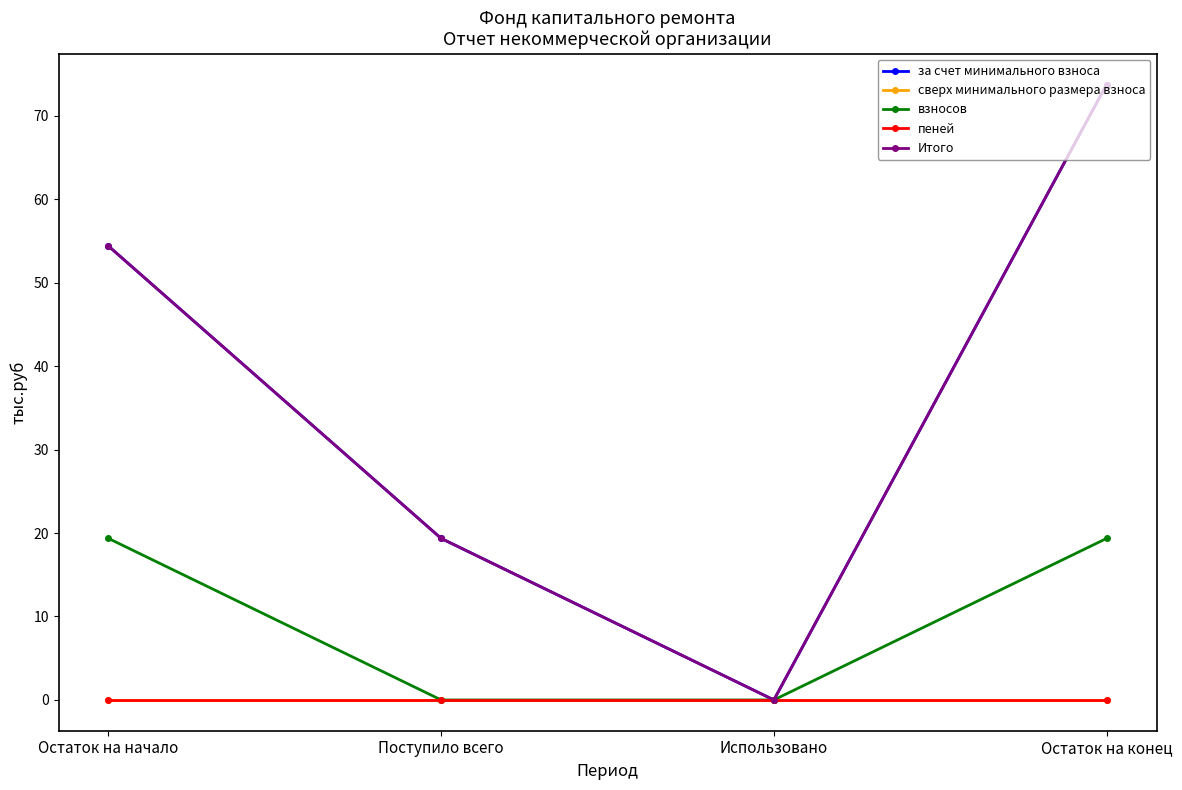

List the series in order of their peak value, lowest first.

сверх минимального размера взноса, пеней, взносов, за счет минимального взноса, Итого